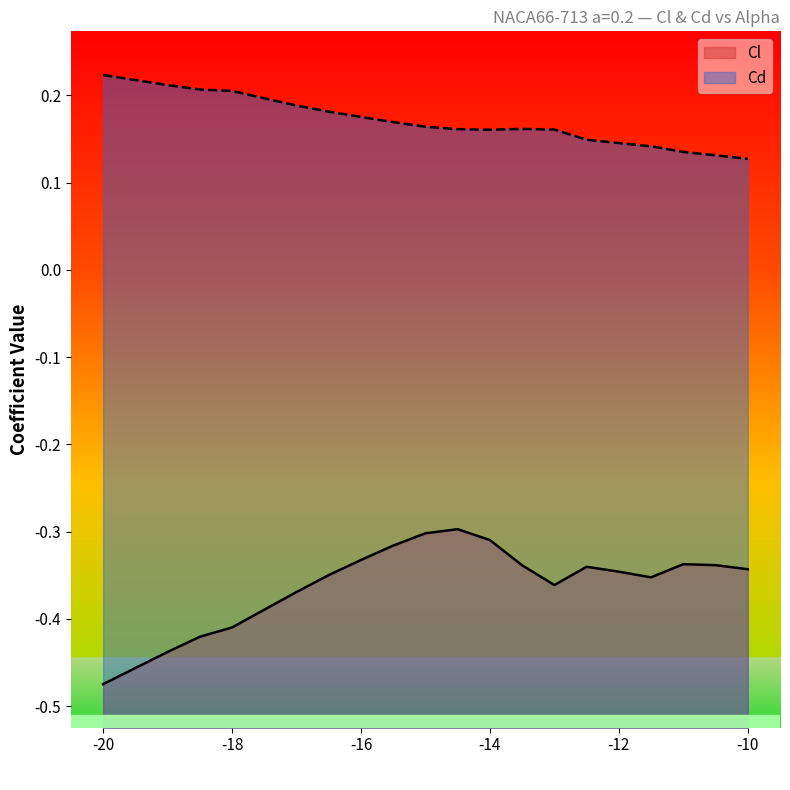

What are all the series names shown in the legend?

Cl, Cd